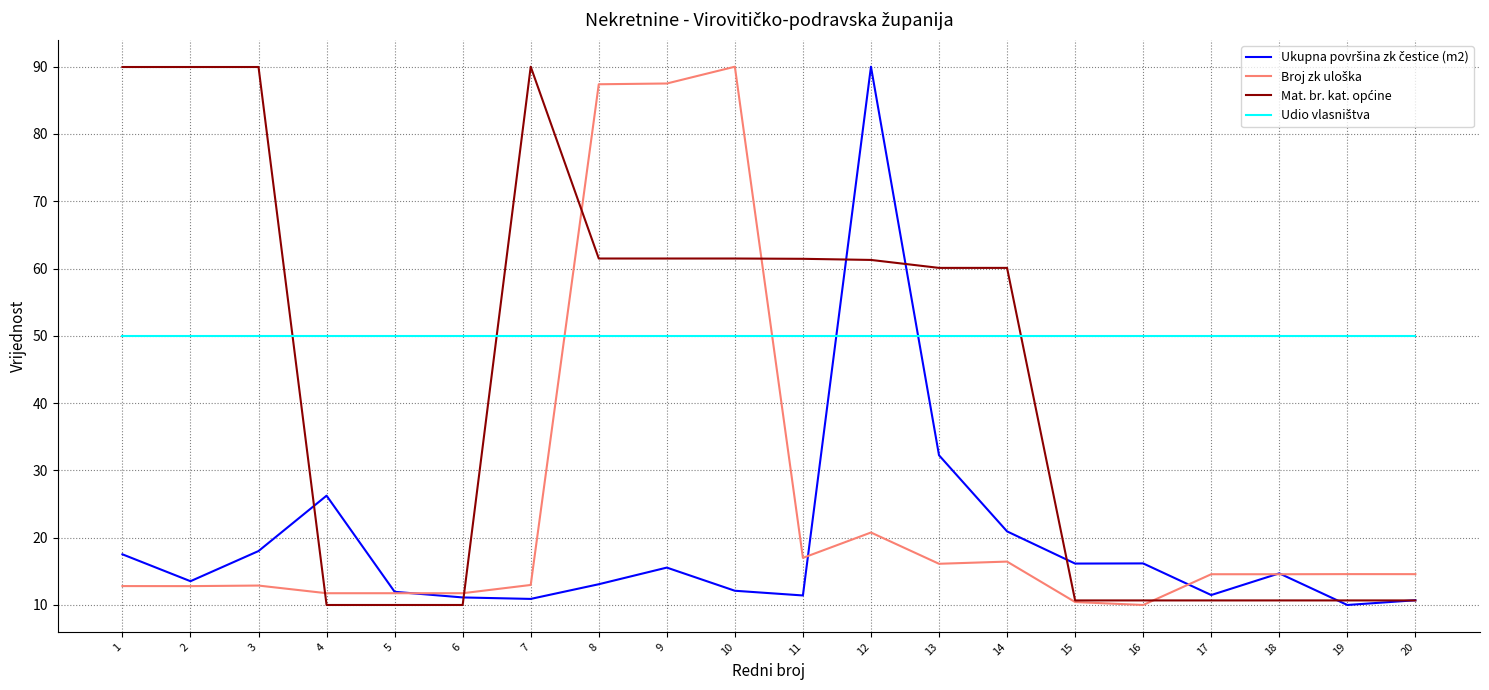

What is the minimum value shown in the chart?

10.0